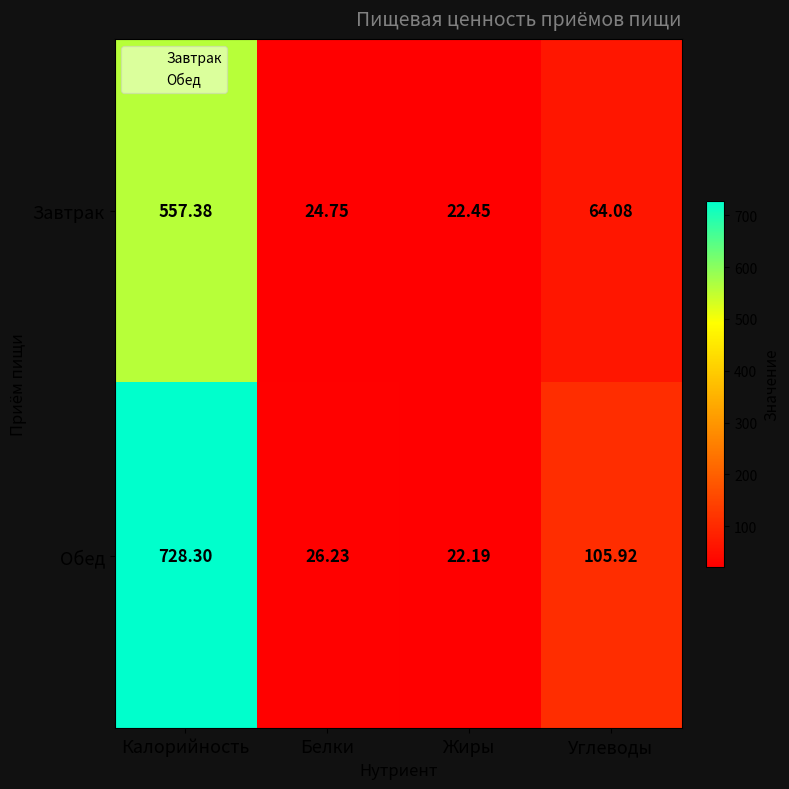

At which label does Обед reach its peak?

Калорийность